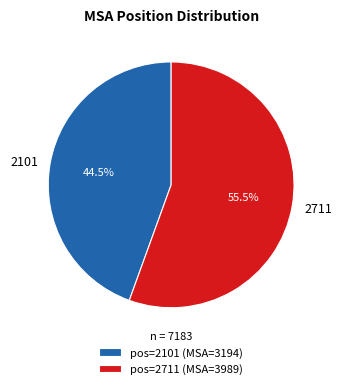

Between 2101 and 2711, which is larger?

2711